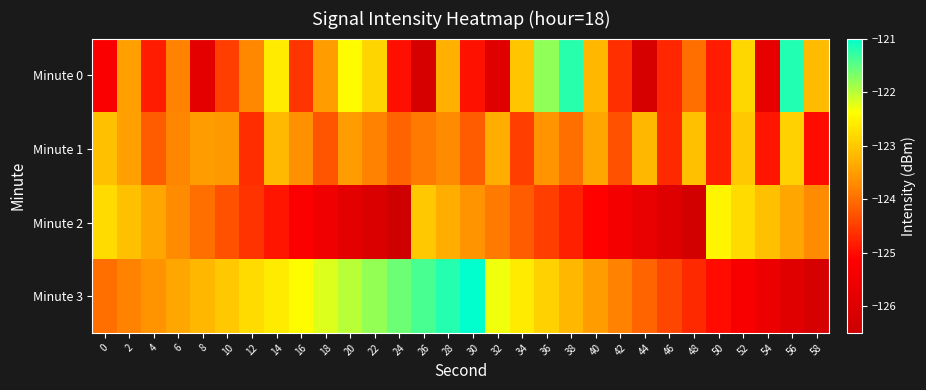

Reading right to left, what are all the values shown in this chart?

Minute 0: 58=-123.2	56=-121.2	54=-125.8	52=-122.8	50=-124.8	48=-124.0	46=-124.7	44=-126.2	42=-124.7	40=-123.2	38=-121.2	36=-121.8	34=-123.0	32=-126.0	30=-124.9	28=-123.3	26=-126.2	24=-125.0	22=-122.9	20=-122.4	18=-123.5	16=-124.6	14=-122.6	12=-123.7	10=-124.5	8=-125.8	6=-123.8	4=-124.8	2=-123.5	0=-125.2
Minute 1: 58=-125.0	56=-122.9	54=-124.9	52=-123.0	50=-124.8	48=-123.1	46=-124.7	44=-123.2	42=-124.3	40=-123.4	38=-124.0	36=-123.6	34=-124.5	32=-123.3	30=-124.2	28=-123.7	26=-123.9	24=-124.1	22=-123.8	20=-123.5	18=-124.2	16=-123.7	14=-123.2	12=-124.7	10=-123.6	8=-123.5	6=-123.8	4=-124.2	2=-123.5	0=-123.1
Minute 2: 58=-123.7	56=-123.4	54=-123.1	52=-122.8	50=-122.5	48=-126.3	46=-126.0	44=-125.7	42=-125.4	40=-125.1	38=-124.8	36=-124.5	34=-124.2	32=-123.9	30=-123.6	28=-123.3	26=-123.0	24=-126.4	22=-126.1	20=-125.8	18=-125.5	16=-125.2	14=-124.9	12=-124.6	10=-124.3	8=-124.0	6=-123.7	4=-123.4	2=-123.1	0=-122.8
Minute 3: 58=-126.2	56=-125.9	54=-125.6	52=-125.3	50=-125.0	48=-124.7	46=-124.4	44=-124.1	42=-123.8	40=-123.5	38=-123.2	36=-122.9	34=-122.6	32=-122.3	30=-121.0	28=-121.2	26=-121.4	24=-121.6	22=-121.8	20=-122.0	18=-122.2	16=-122.4	14=-122.6	12=-122.8	10=-123.0	8=-123.2	6=-123.4	4=-123.6	2=-123.8	0=-124.0